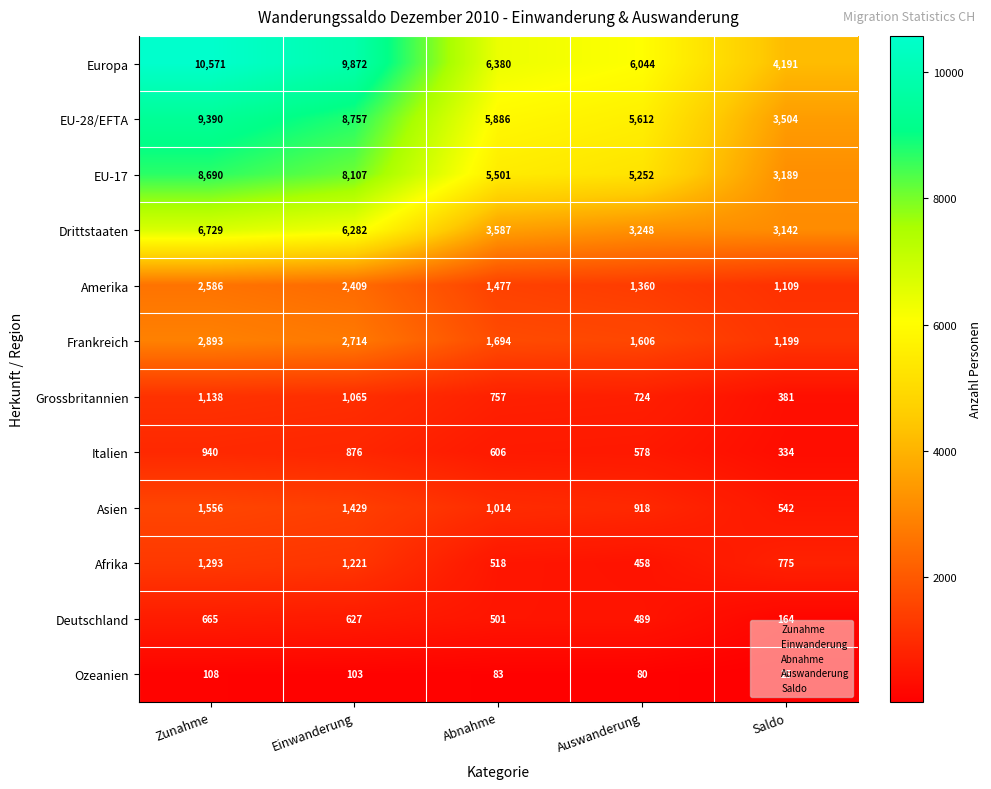

At which label does Frankreich reach its minimum?

Saldo